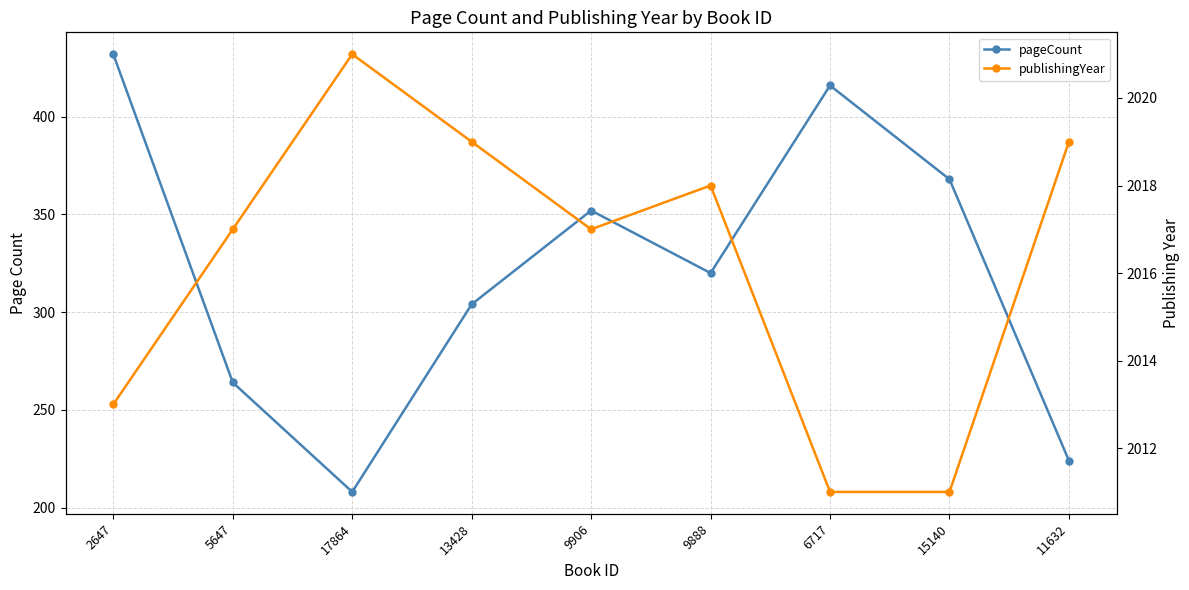

Is it true that pageCount equals 358 at 11632?

False